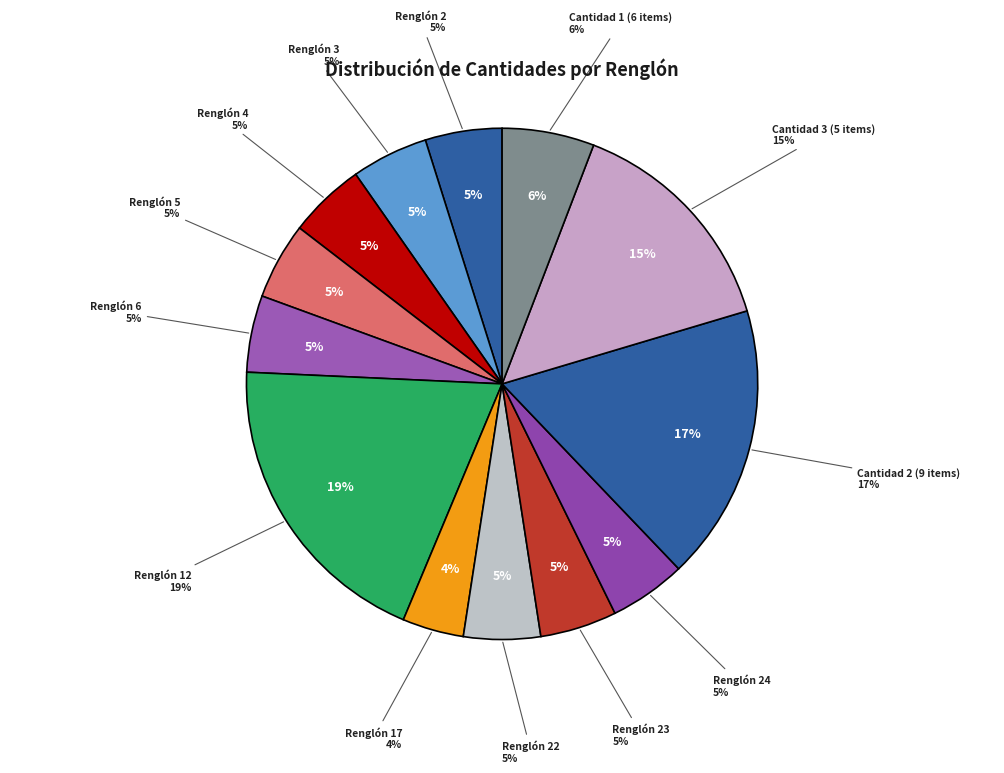

Is Renglón 30 the majority of the pie?

No